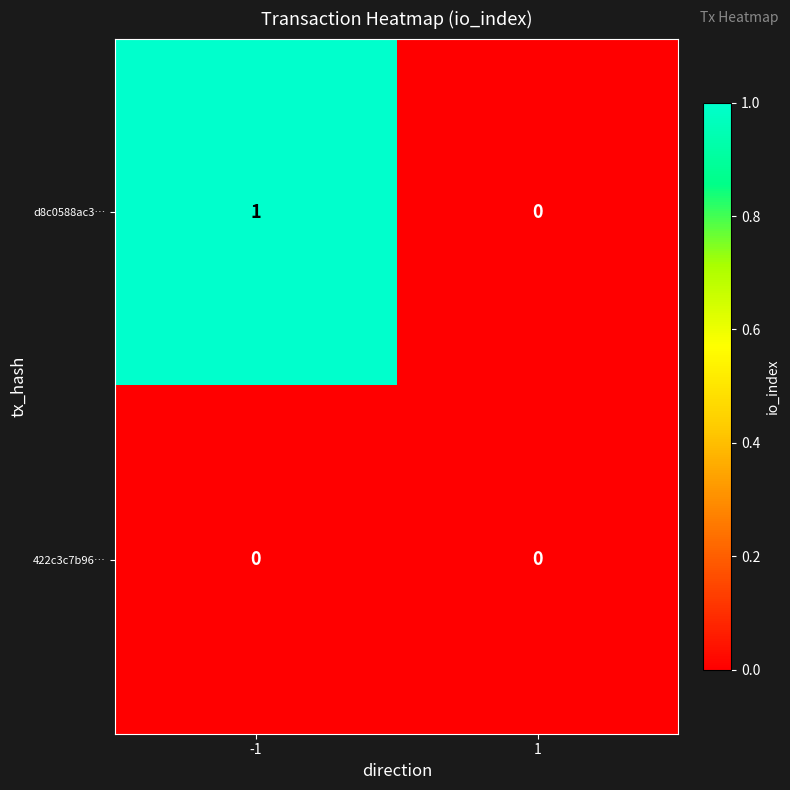

At -1, list the series in order from smallest to largest.

422c3c7b96…, d8c0588ac3…